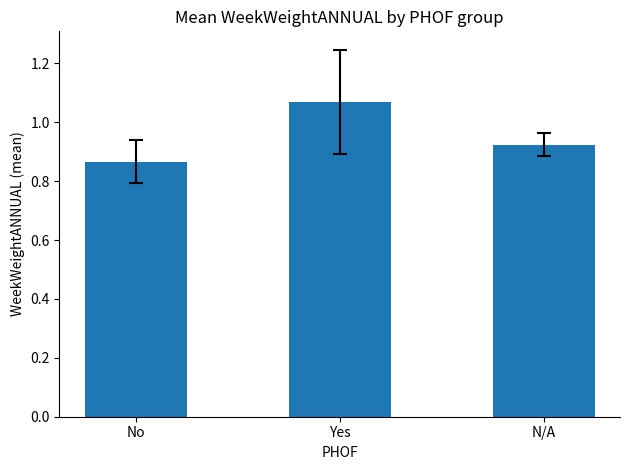

At which label is the value closest to 0?

No